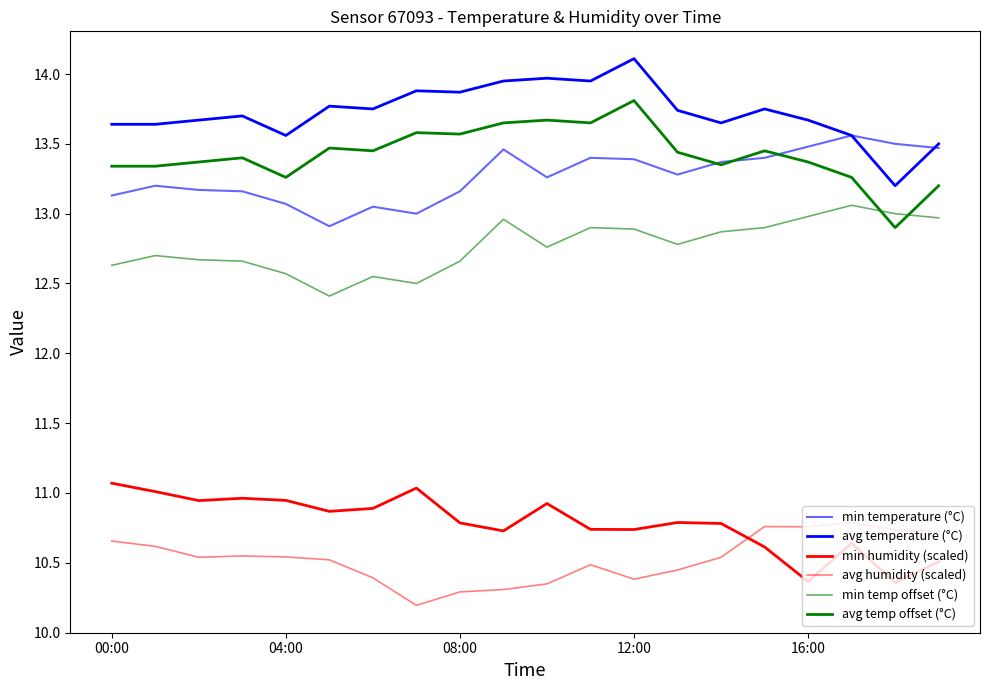

How many lines are shown in the chart?

6